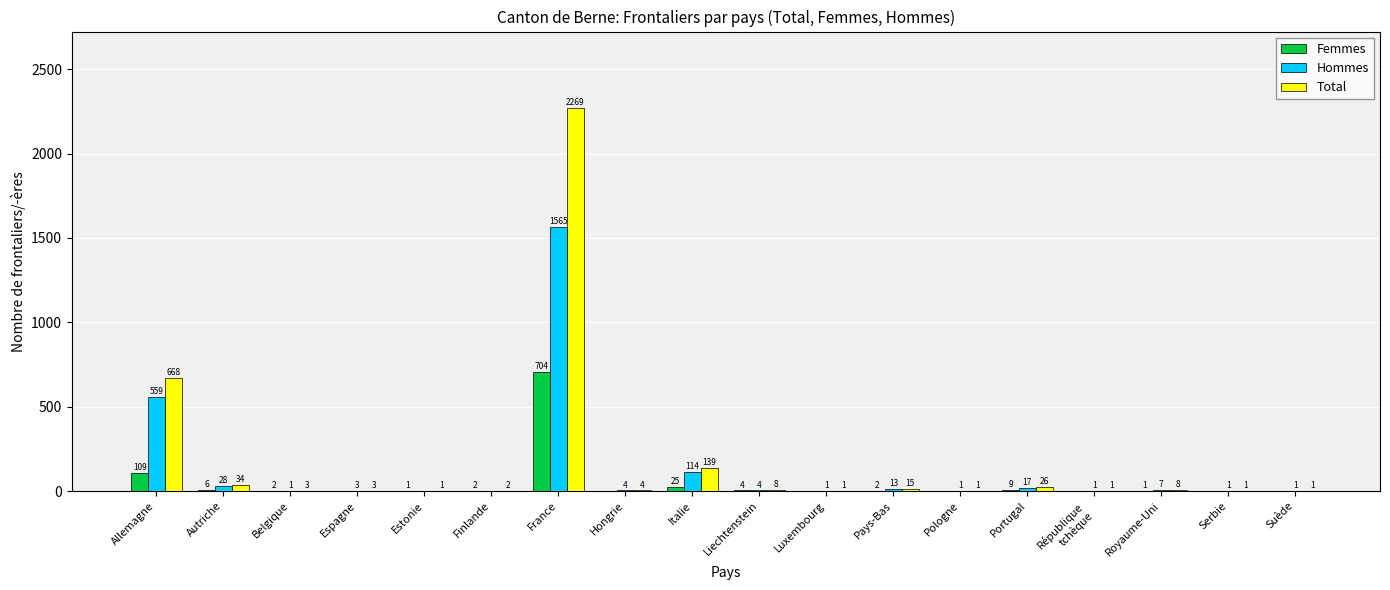

At which label does Total reach its peak?

France